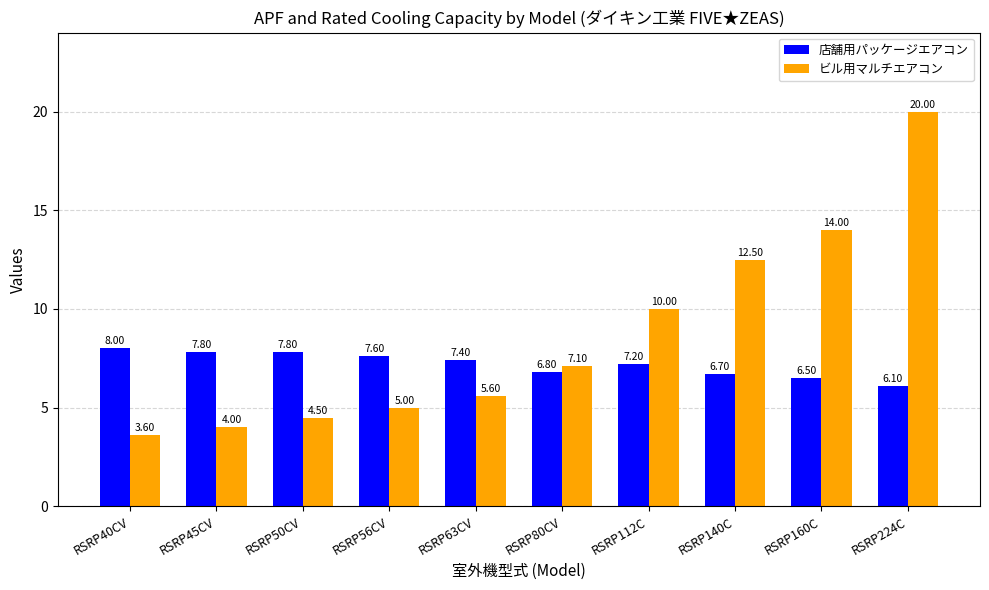

Reading left to right, list all the values displayed in this chart.

店舗用パッケージエアコン: 8.0	7.8	7.8	7.6	7.4	6.8	7.2	6.7	6.5	6.1
ビル用マルチエアコン: 3.6	4.0	4.5	5.0	5.6	7.1	10.0	12.5	14.0	20.0